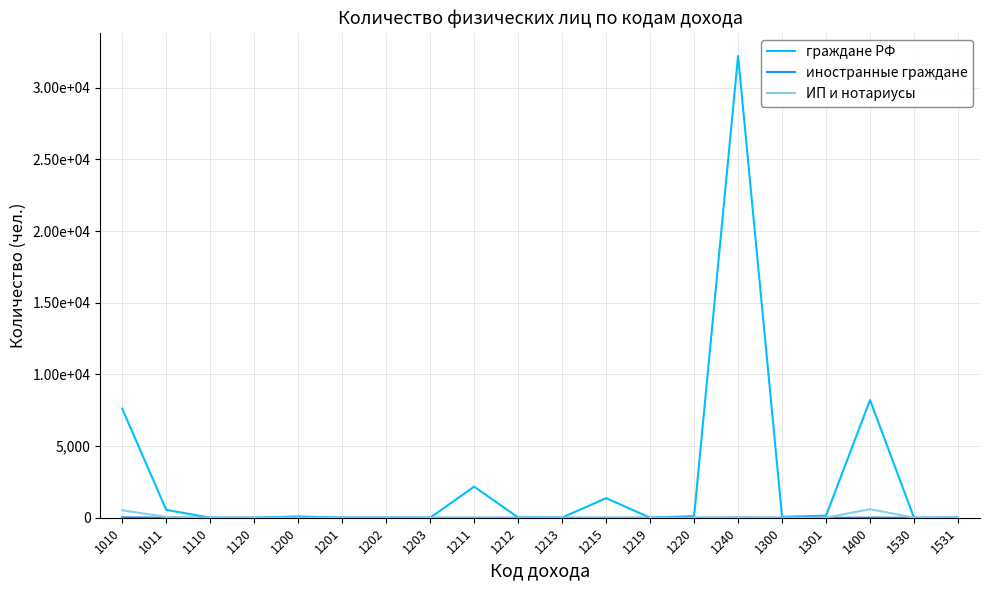

What is the spread (max minus min) of values at 1011?

545